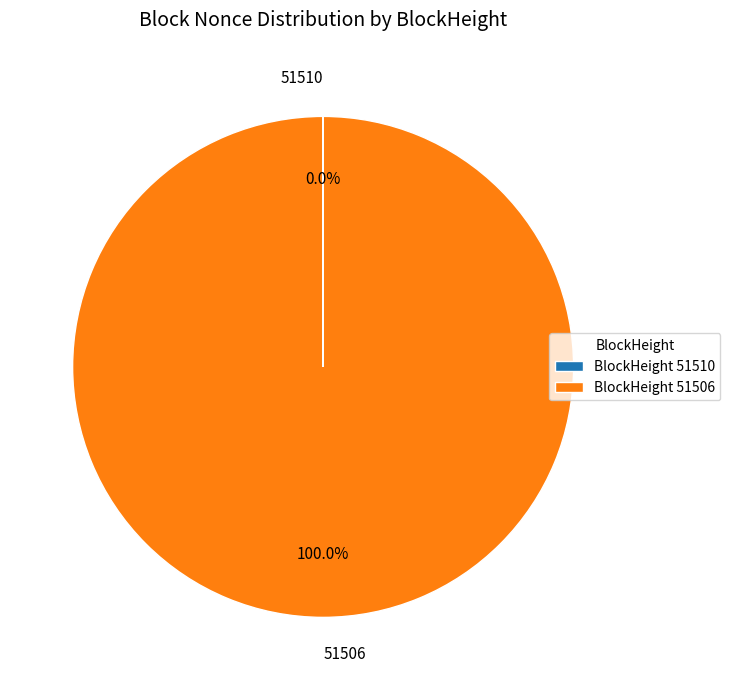

Is there a majority slice in this chart?

Yes